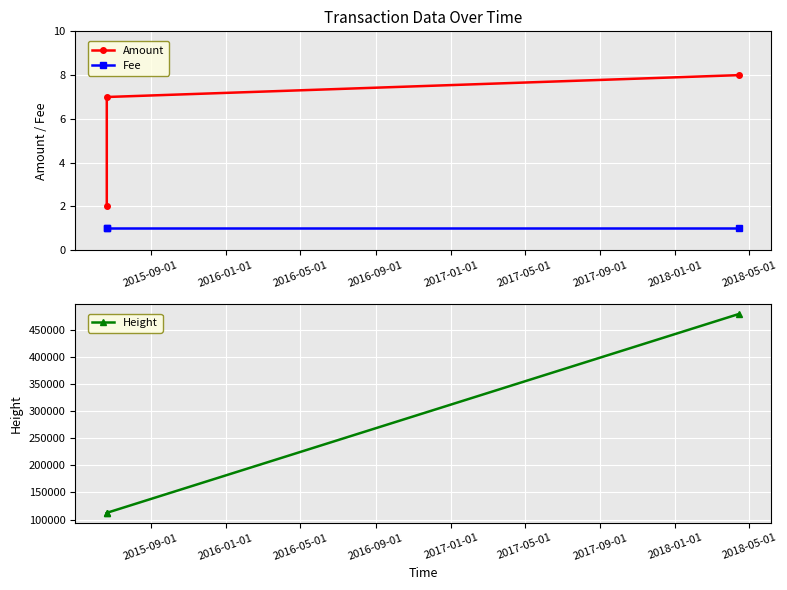

What is the maximum value for Height?

479683